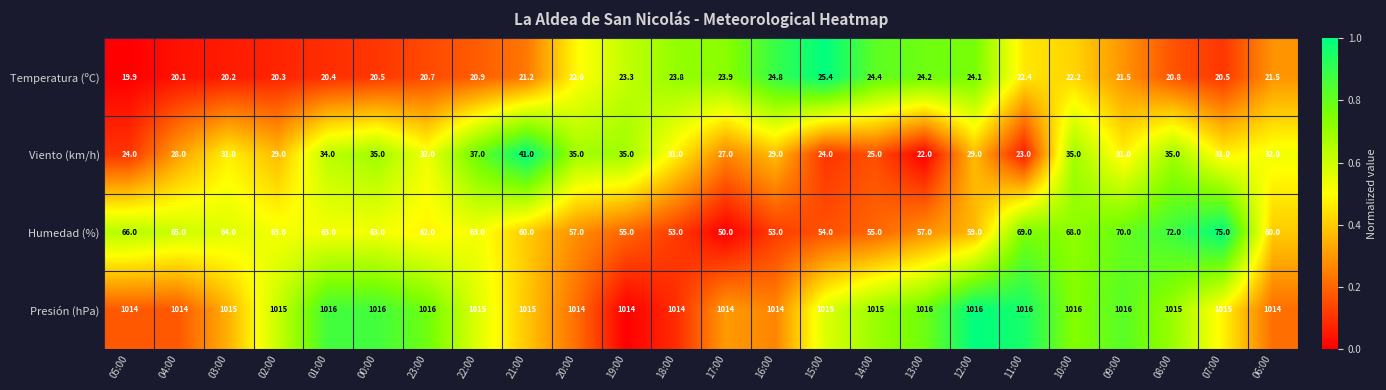

What is the total value across all series at 00:00?

1134.5